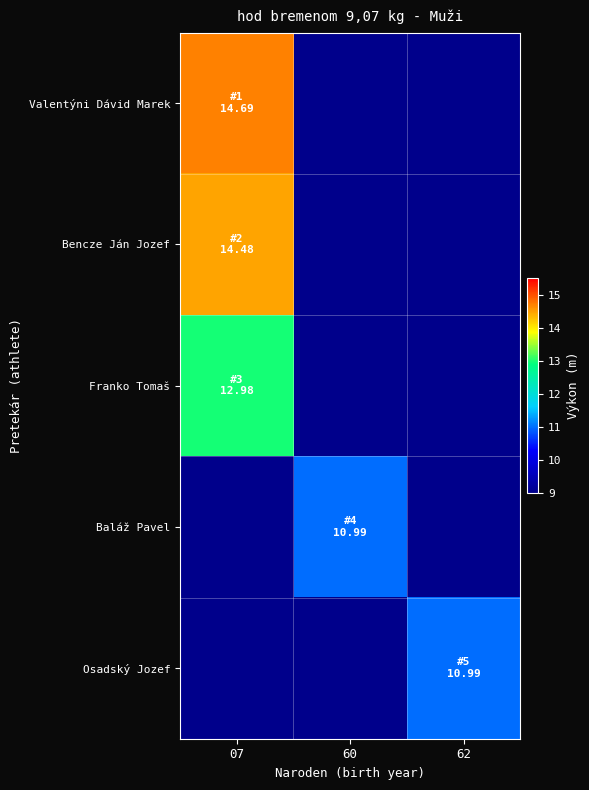

At which category does the chart reach its minimum across all series?

60